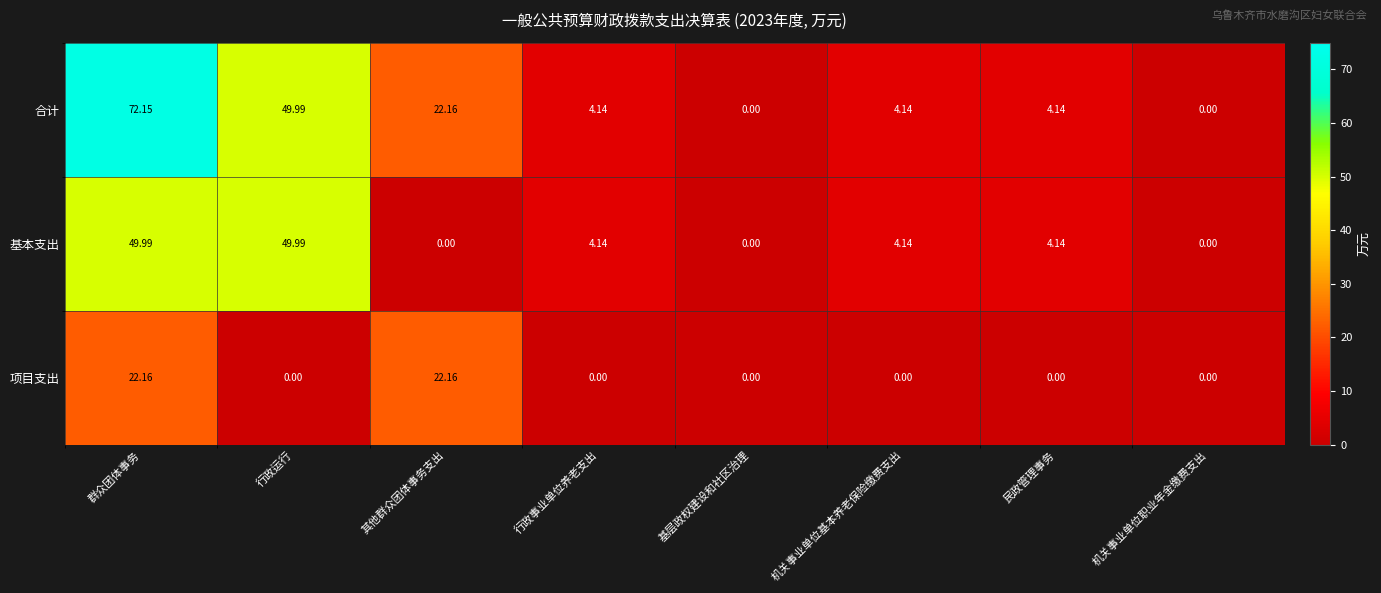

At which label is 合计 closest to 36?

其他群众团体事务支出